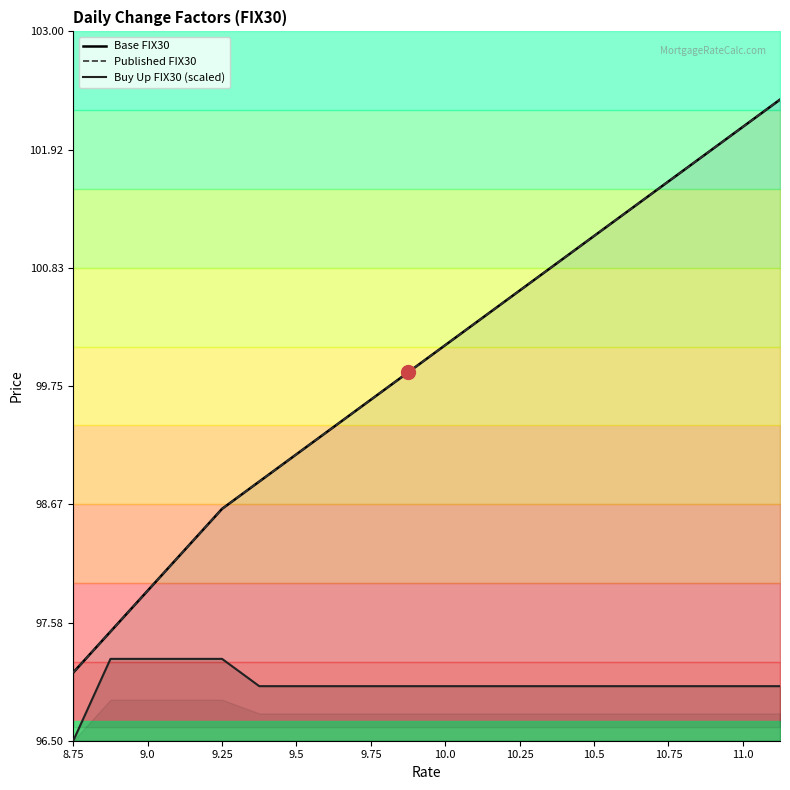

At which label does Base FIX30 first exceed 100?

10